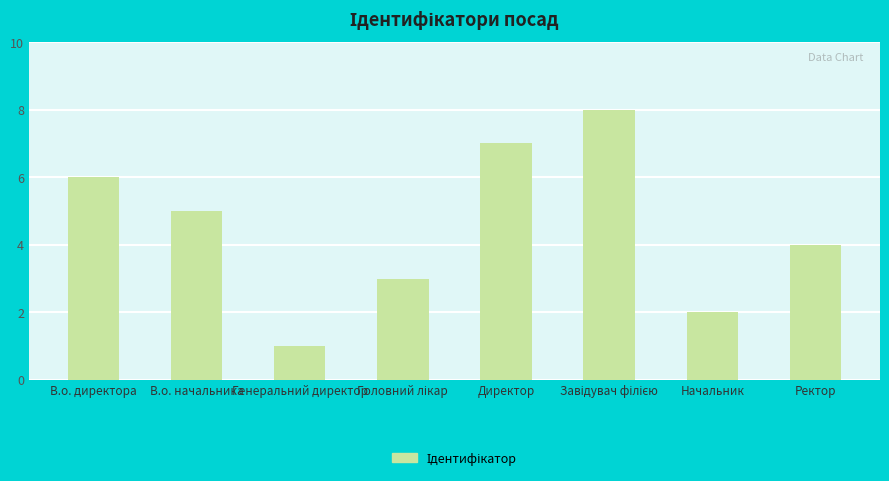

Where is the data nearest to the value 4?

Ректор